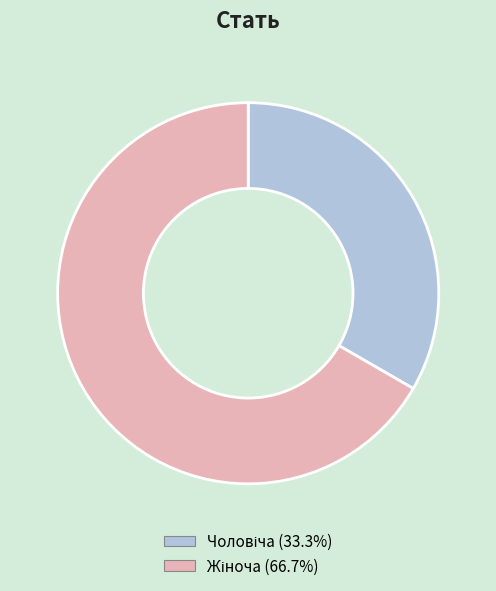

Is there any slice that represents more than half of the pie?

Yes